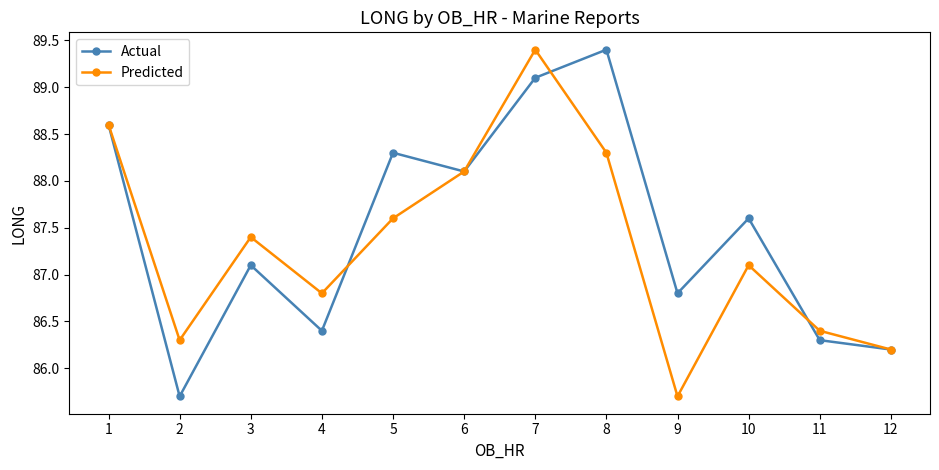

Is it true that Actual equals 43.9 at 10?

False